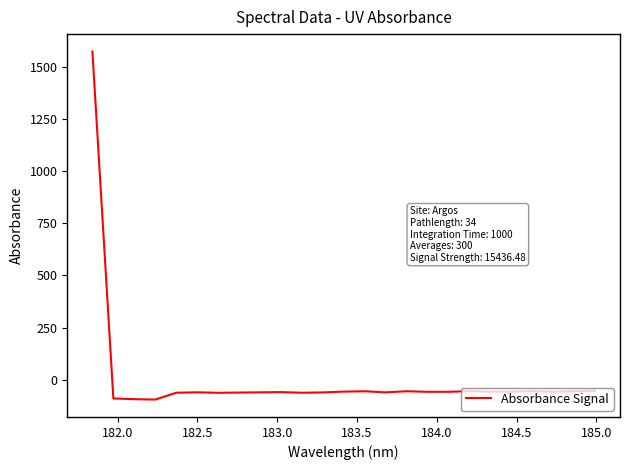

What is the minimum value shown in the chart?

-94.3